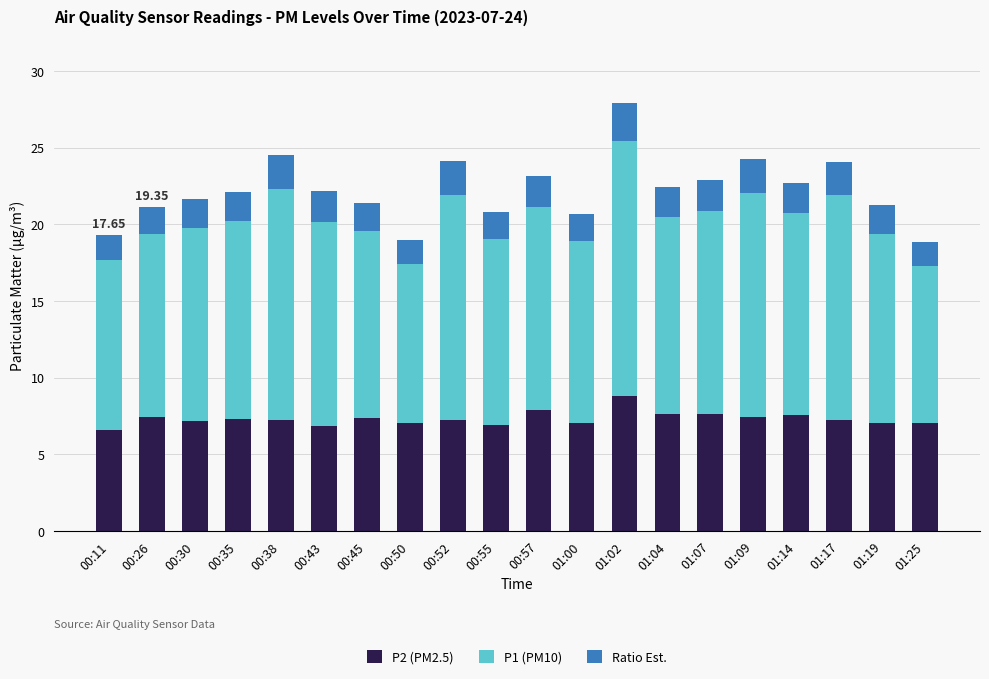

What is the average value of the P2 (PM2.5) series?

7.3